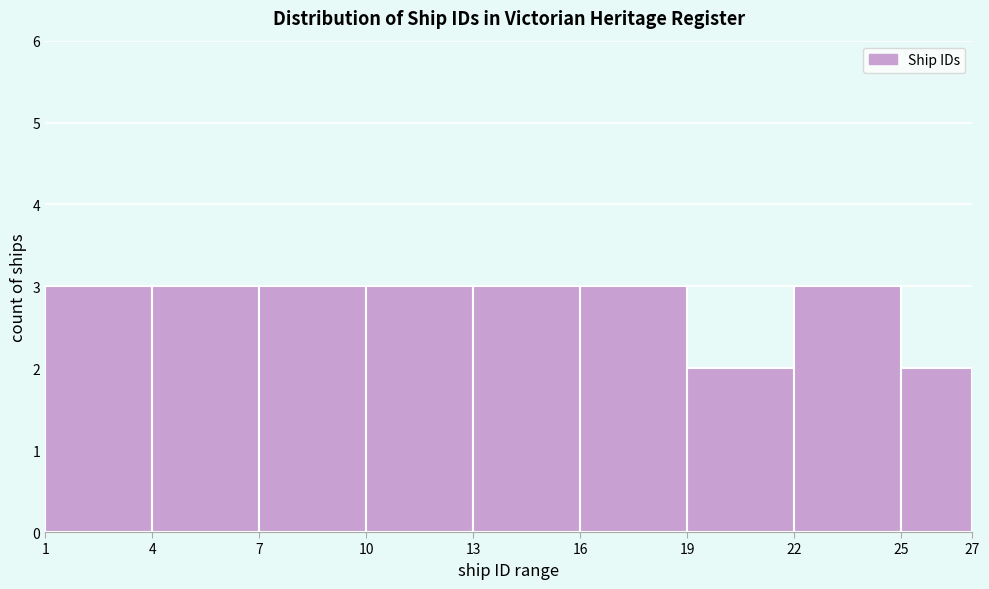

Reading left to right, transcribe this chart: for each bar, give the range it covers on the x-axis and its height. The values are not printed on the chart, so give them approximately, as read against the axis.

1 to 4: 3
4 to 7: 3
7 to 10: 3
10 to 13: 3
13 to 16: 3
16 to 19: 3
19 to 22: 2
22 to 25: 3
25 to 27: 2